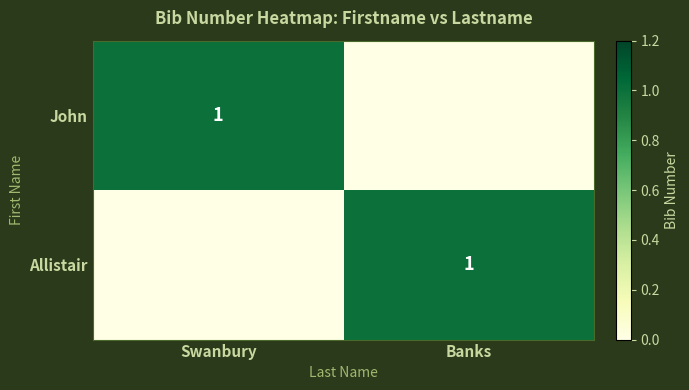

At which category is the sum across all series the highest?

Swanbury